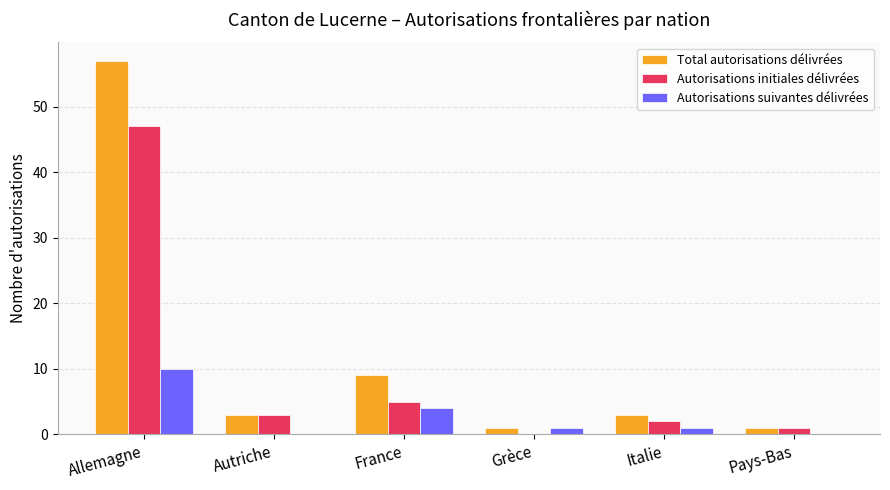

At which label does Total autorisations délivrées reach its peak?

Allemagne